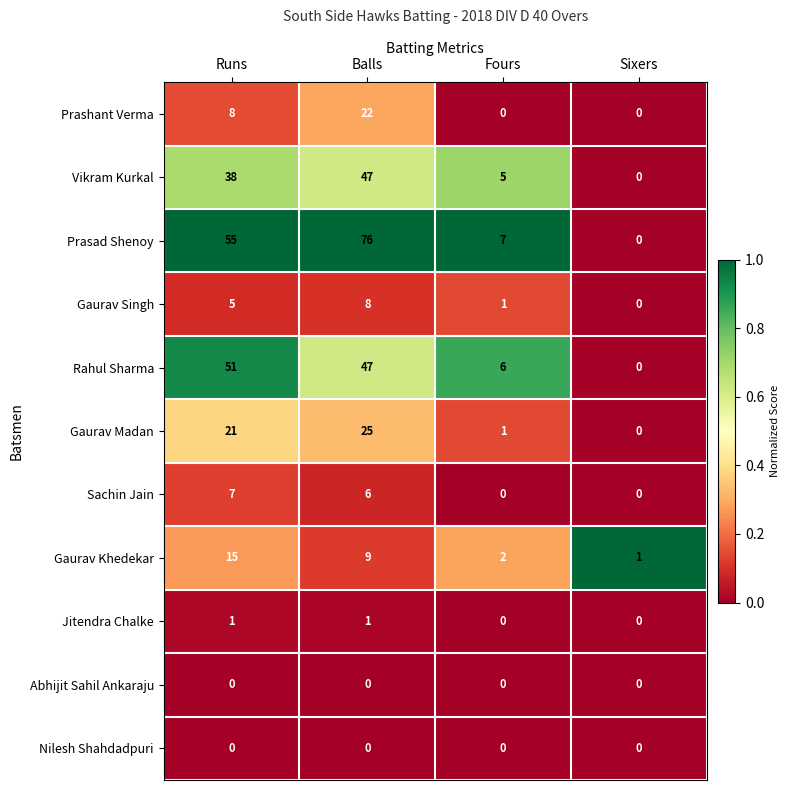

Which series has the largest total across all categories?

Prasad Shenoy